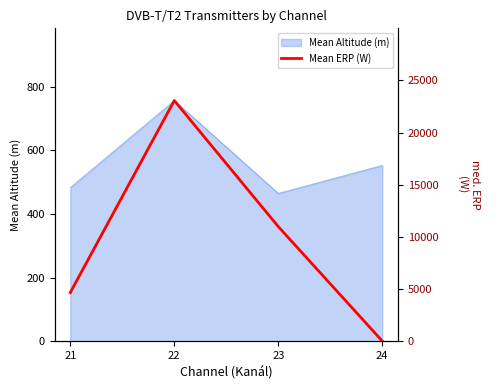

What is the value of the 3rd point from the left?

10988.8